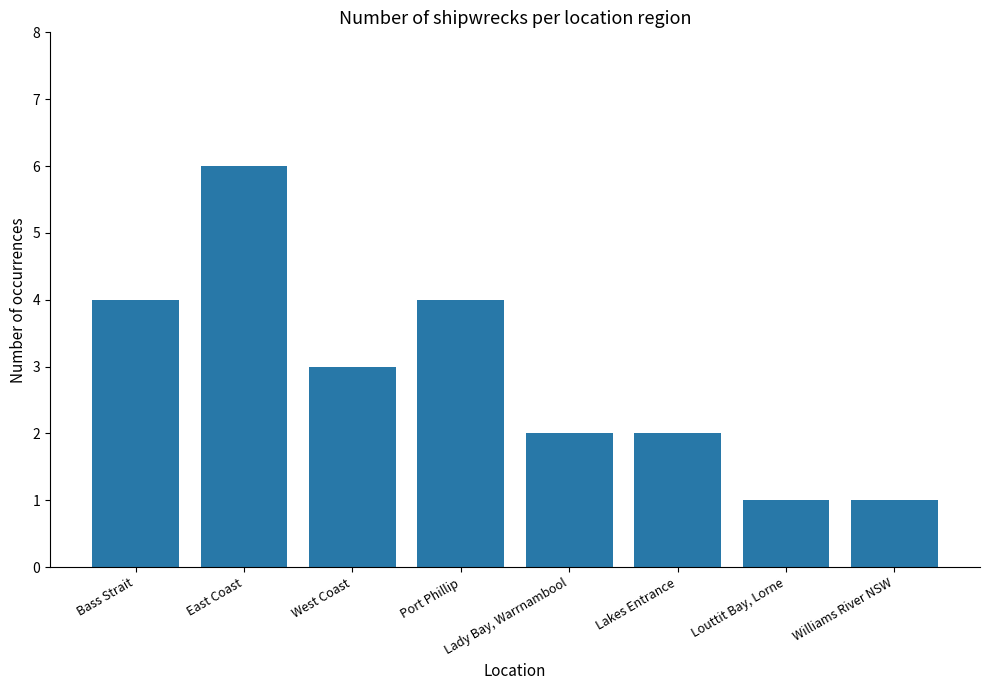

Reading right to left, transcribe all the data shown in this chart.

1	1	2	2	4	3	6	4